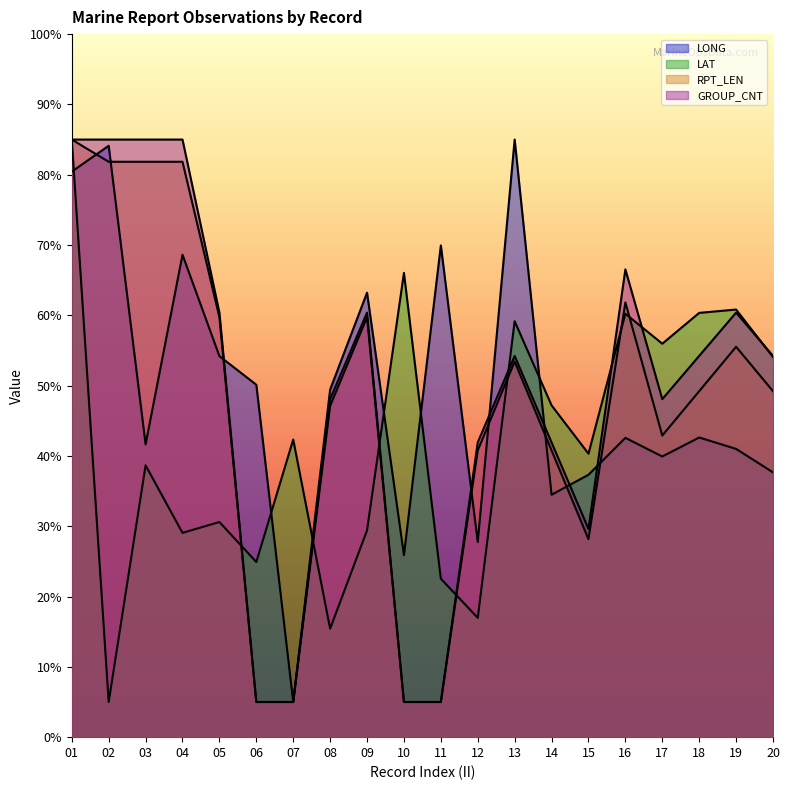

List the labels in order of LAT value, largest first.

01, 10, 19, 18, 16, 13, 17, 20, 14, 07, 15, 03, 05, 09, 04, 06, 11, 12, 08, 02